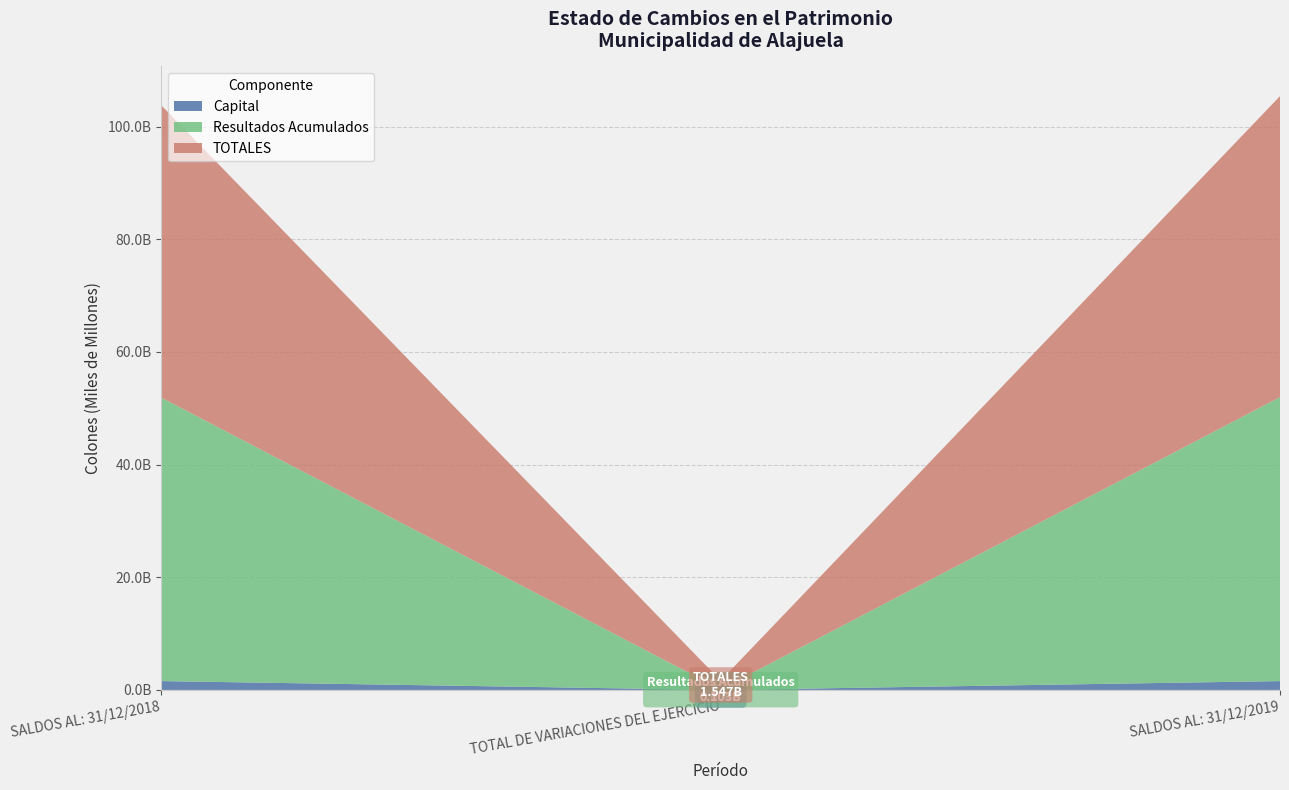

Reading left to right, list all the values displayed in this chart.

Capital: SALDOS AL: 31/12/2018=1572637044.3	TOTAL DE VARIACIONES DEL EJERCICIO=0.0	SALDOS AL: 31/12/2019=1572637044.3
Resultados Acumulados: SALDOS AL: 31/12/2018=50308540701.0	TOTAL DE VARIACIONES DEL EJERCICIO=102817190.8	SALDOS AL: 31/12/2019=50411357891.9
TOTALES: SALDOS AL: 31/12/2018=51881177745.3	TOTAL DE VARIACIONES DEL EJERCICIO=1547123173.6	SALDOS AL: 31/12/2019=53428300918.9